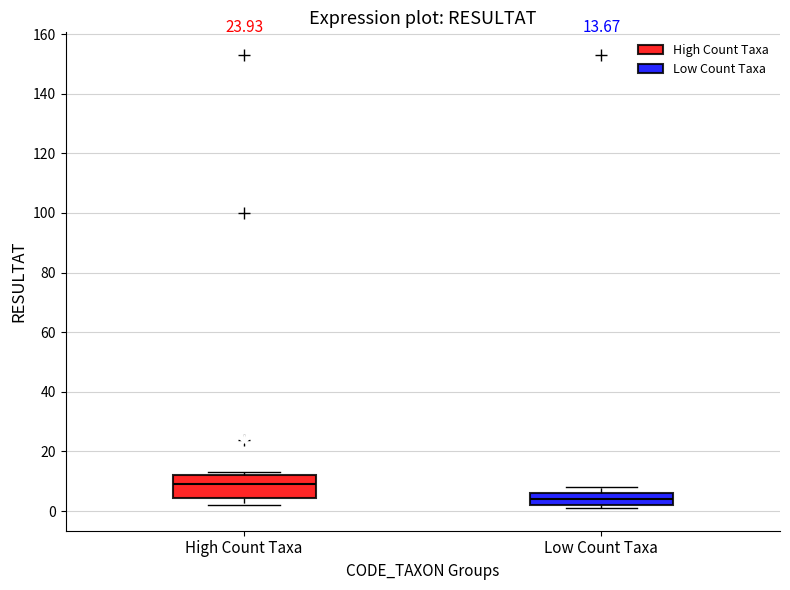

Which box is the tallest, from its lower edge to its upper edge?

High Count Taxa